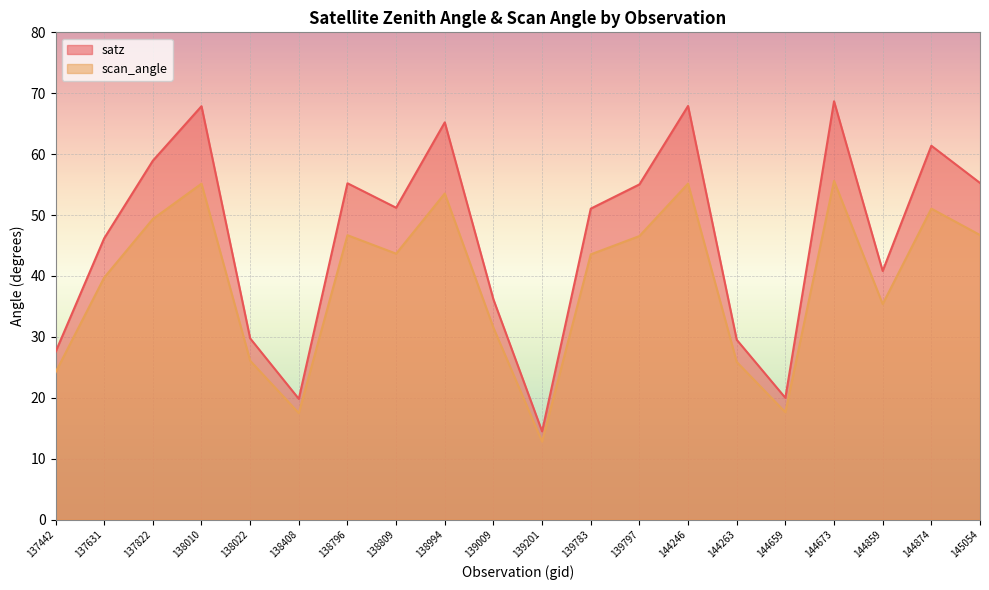

Reading left to right, transcribe all the data shown in this chart.

satz: 137442=27.5	137631=46.2	137822=58.9	138010=67.9	138022=29.8	138408=19.8	138796=55.2	138809=51.2	138994=65.2	139009=36.1	139201=14.5	139783=51.0	139797=55.0	144246=67.9	144263=29.5	144659=20.0	144673=68.7	144859=40.8	144874=61.4	145054=55.3
scan_angle: 137442=24.2	137631=39.7	137822=49.4	138010=55.1	138022=26.1	138408=17.5	138796=46.7	138809=43.7	138994=53.5	139009=31.5	139201=12.8	139783=43.5	139797=46.5	144246=55.2	144263=25.9	144659=17.6	144673=55.6	144859=35.4	144874=51.0	145054=46.7